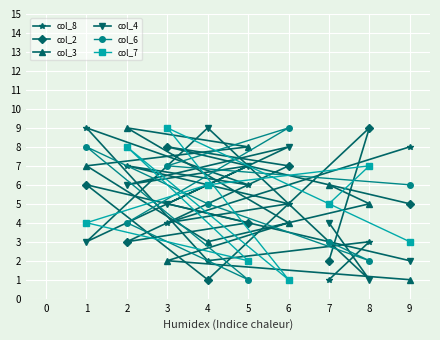

Does the chart display data point markers on the line(s)?

Yes